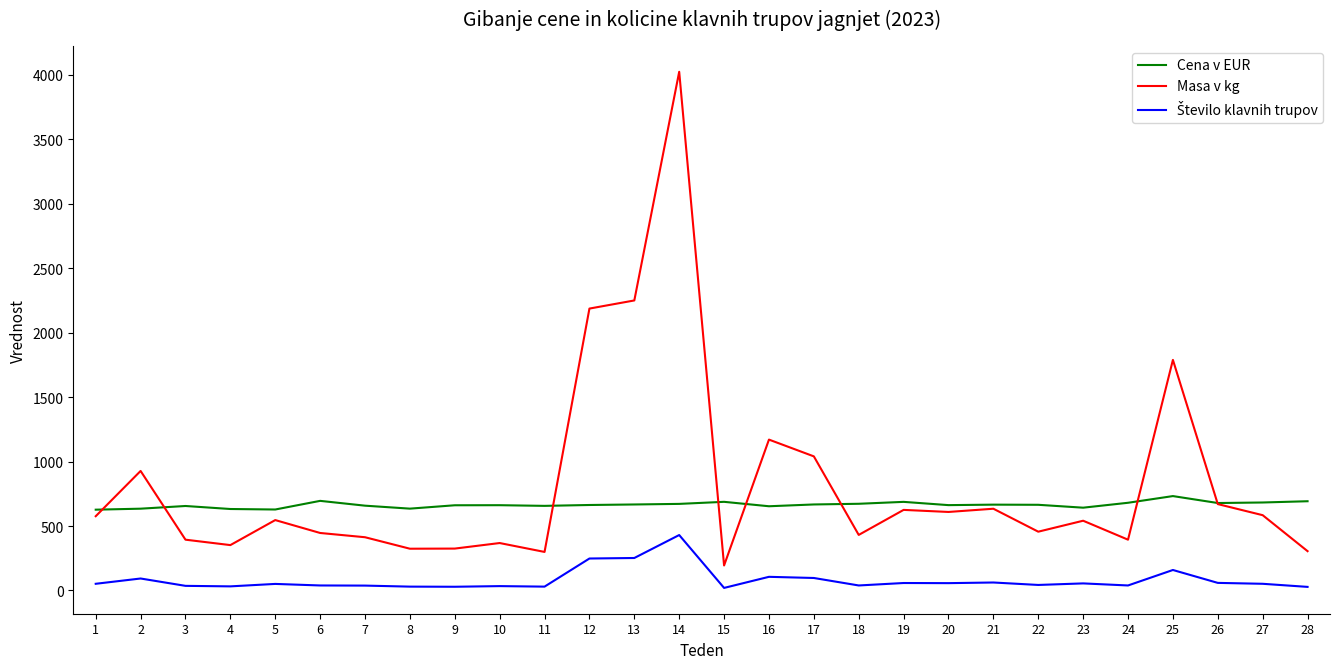

Which series has the largest range (max minus min)?

Masa v kg